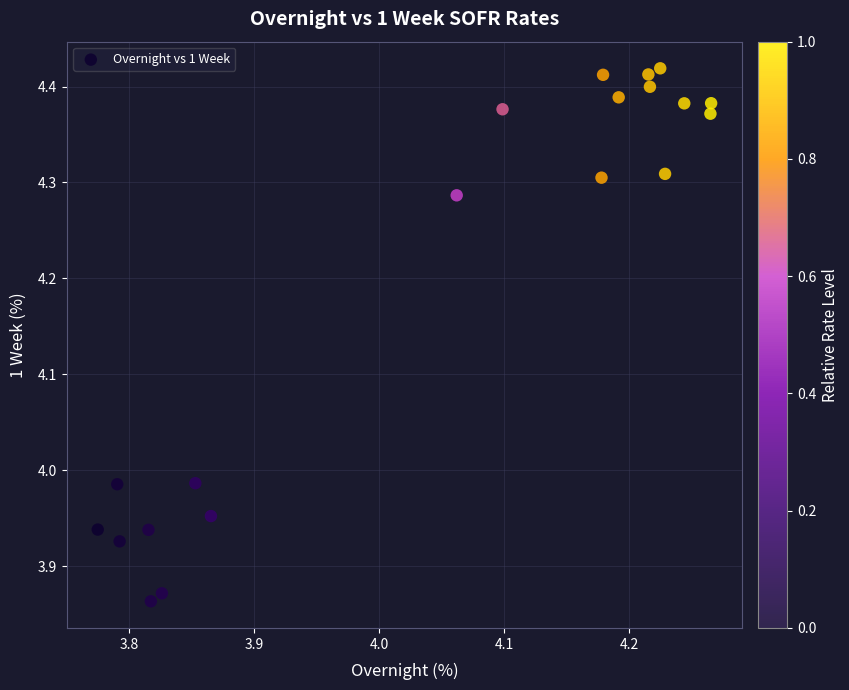

What is the range of Y values (max minus min)?

0.6